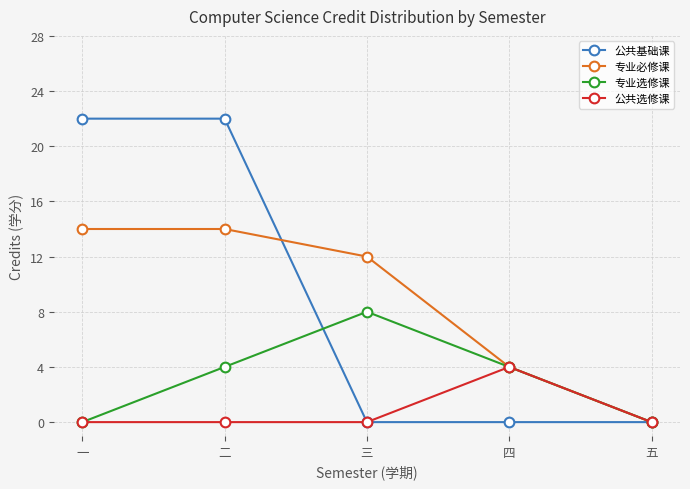

What is the greatest value displayed?

22